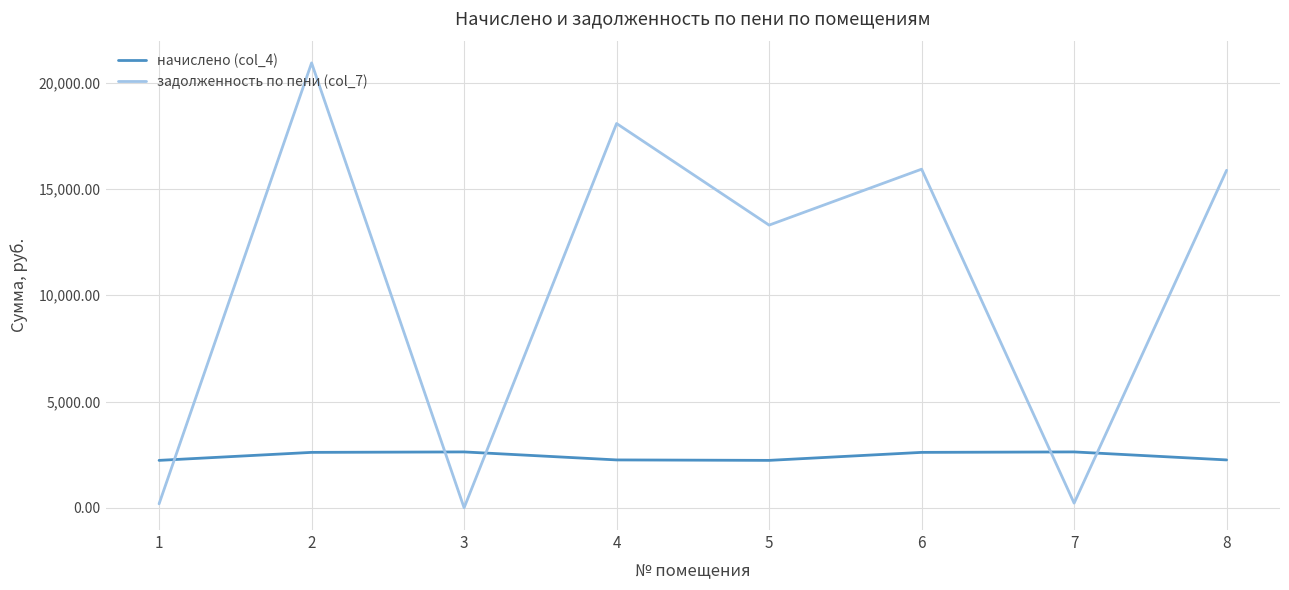

What is the highest value of the задолженность по пени (col_7) series?

20932.3